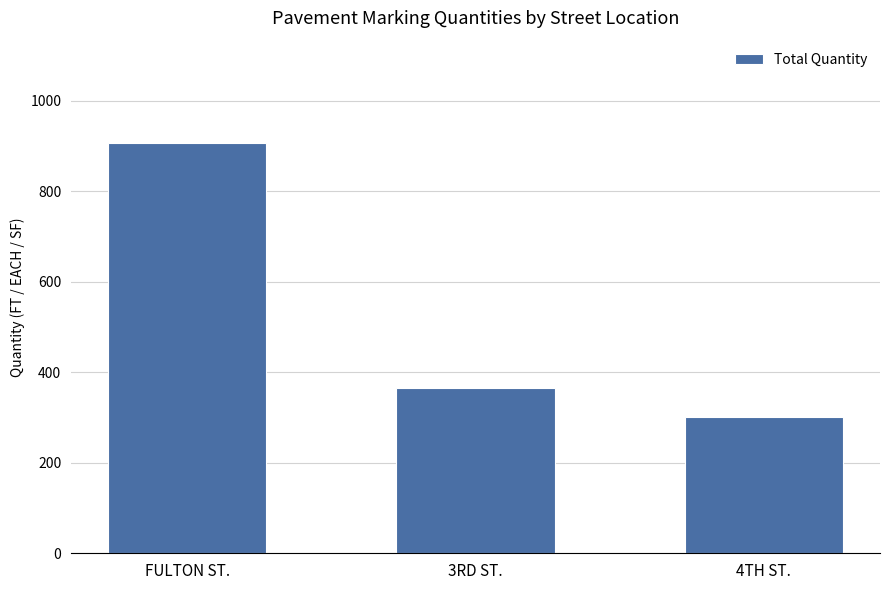

How many values are below 365?

1